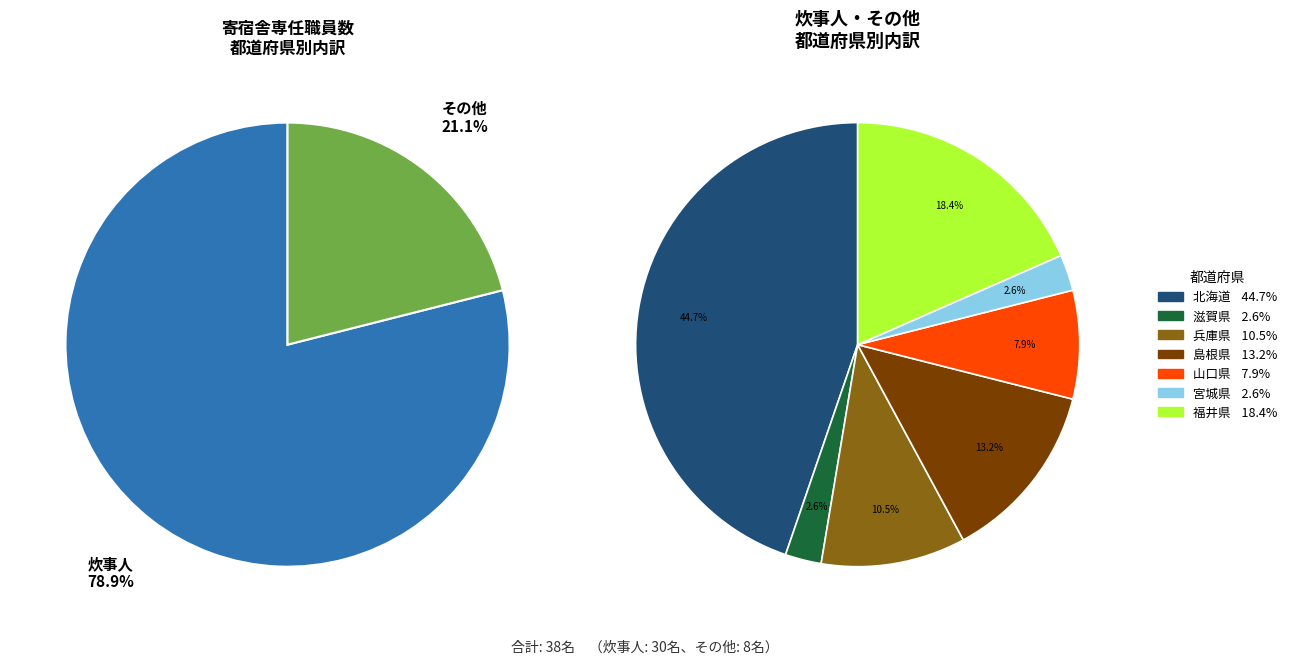

Rank the series by their average value, from highest to lowest.

炊事人, その他